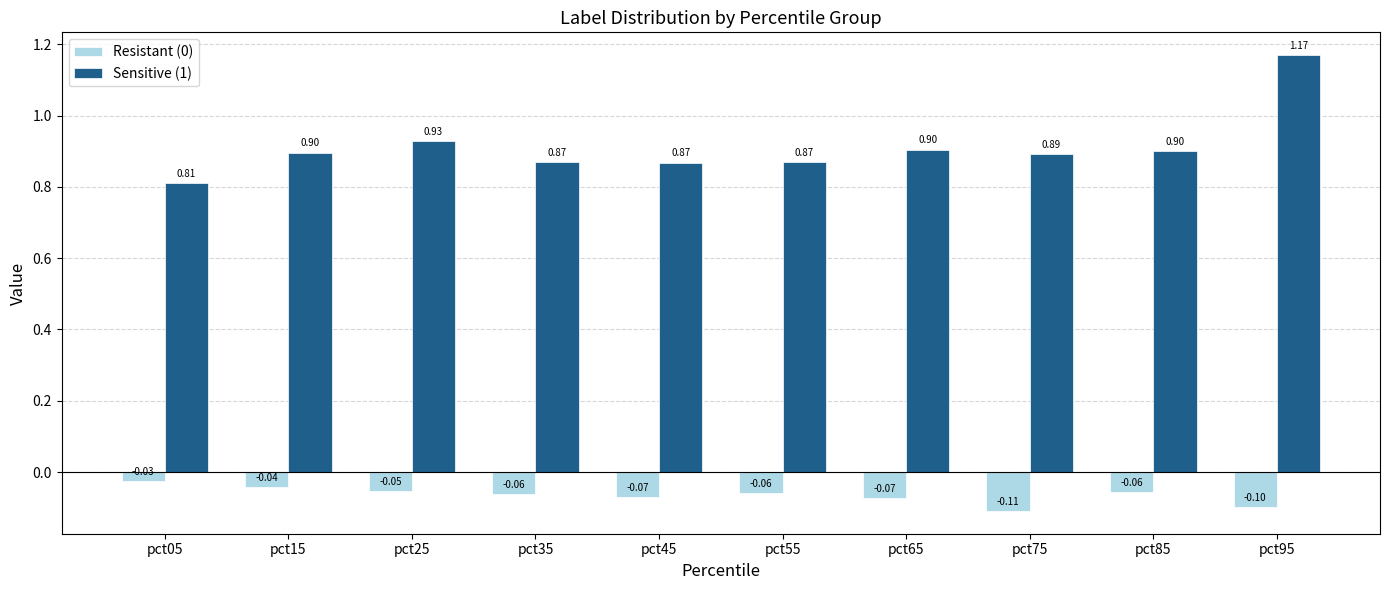

What is the average value of the Sensitive (1) series?

0.9